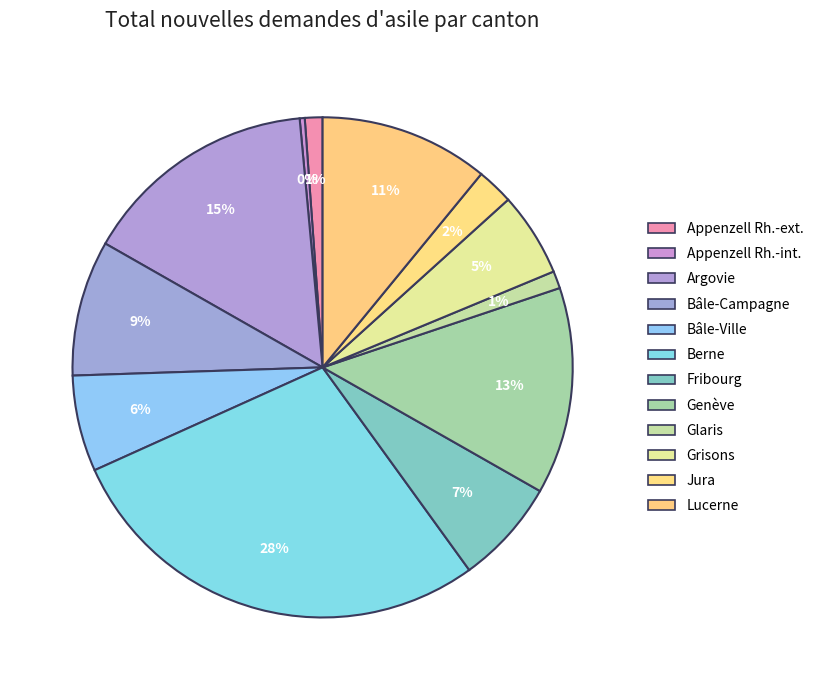

Is the sum of Bâle-Campagne and Appenzell Rh.-ext. greater than half?

No